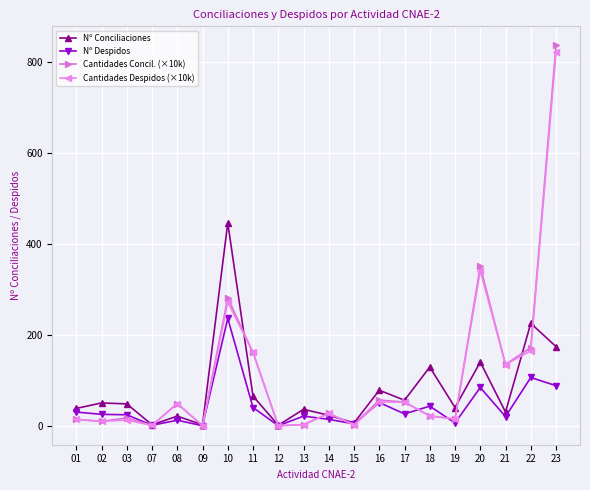

What is the spread (max minus min) of values at 03?

35.6